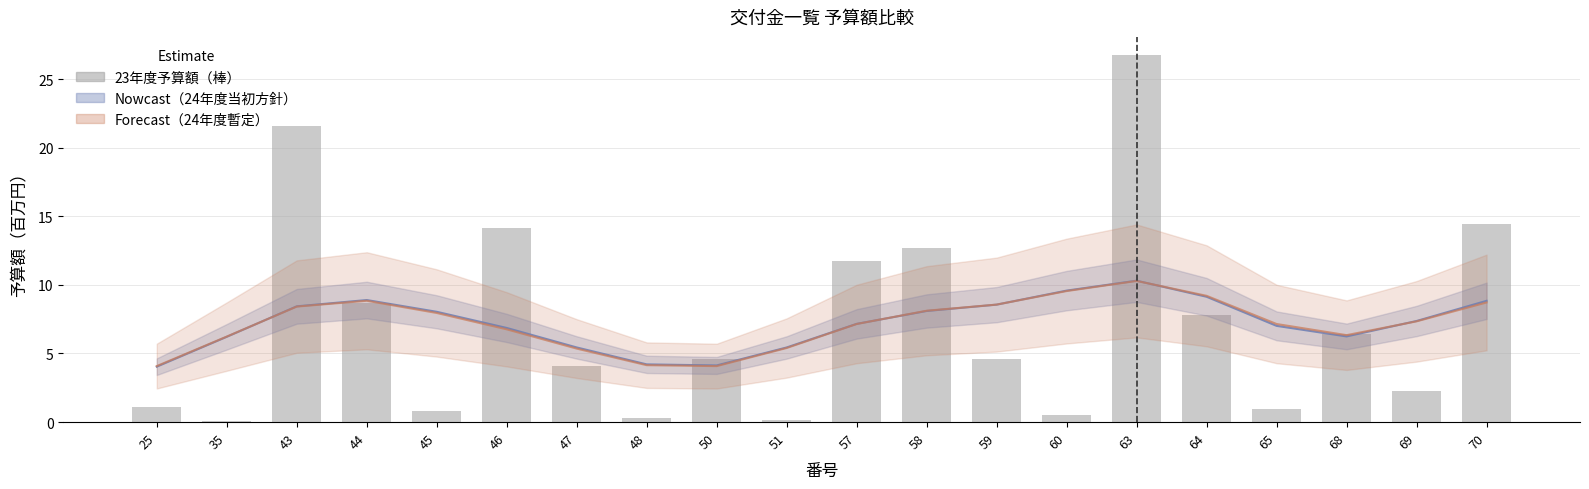

Reading right to left, what are all the values shown in this chart?

70=14.5	69=2.2	68=6.4	65=1.0	64=7.8	63=26.7	60=0.5	59=4.6	58=12.7	57=11.8	51=0.2	50=4.6	48=0.3	47=4.1	46=14.2	45=0.8	44=8.7	43=21.6	35=0.0	25=1.1